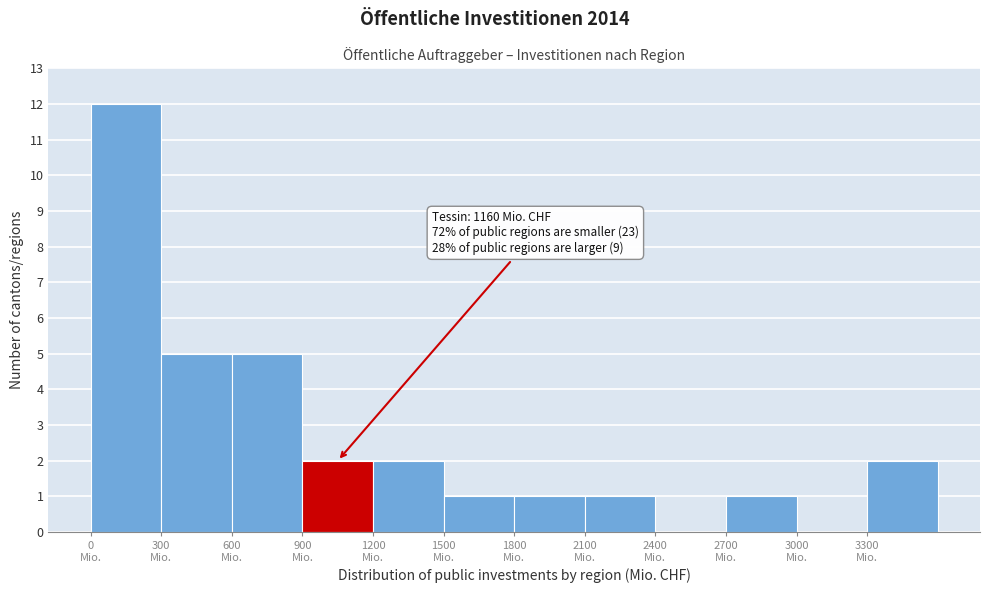

Over which range of the x-axis is the bar tallest?

0 to 300